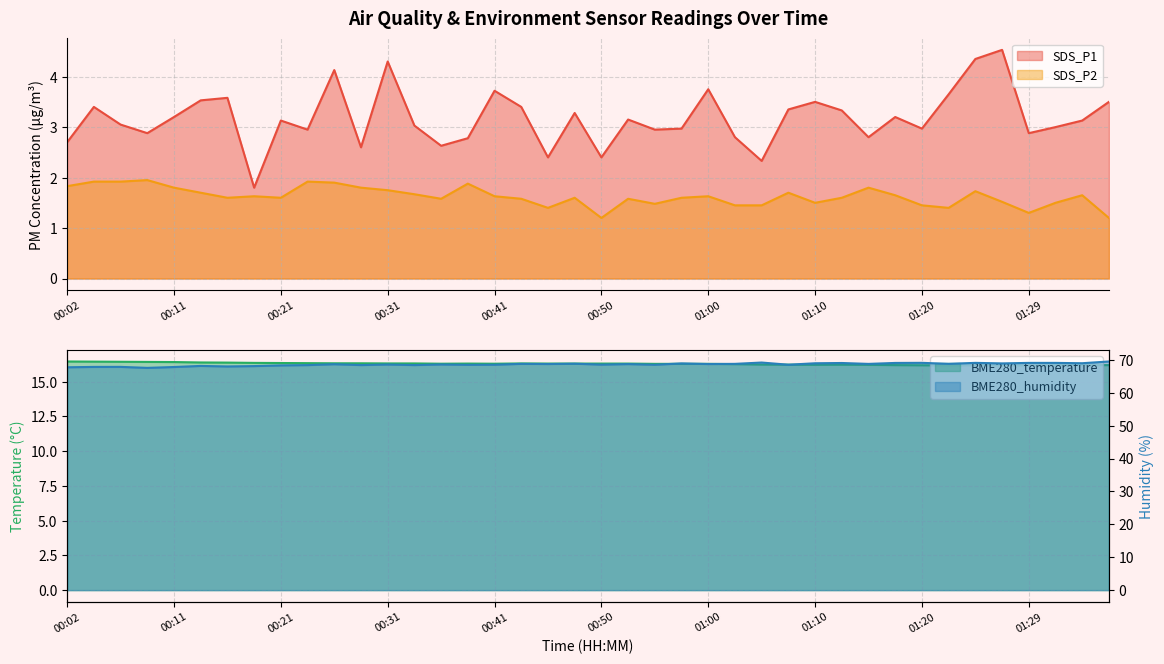

Which label corresponds to the smallest value in the chart?

00:50